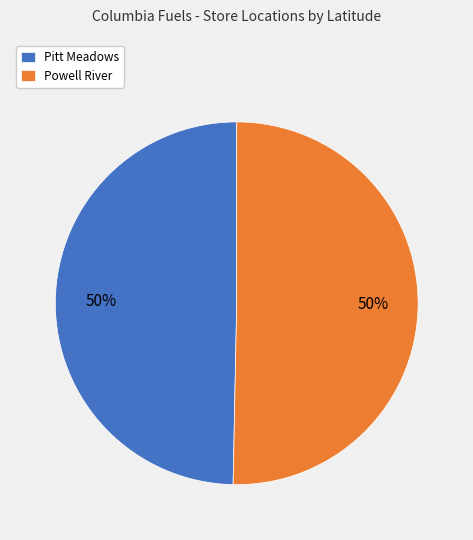

Do Powell River and Pitt Meadows together represent more than half of the pie?

Yes